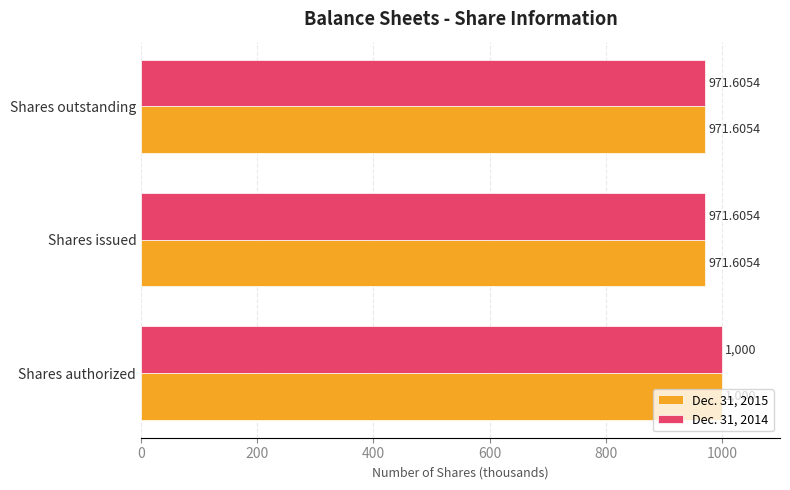

What is the total value across all series at Shares issued?

1943.2